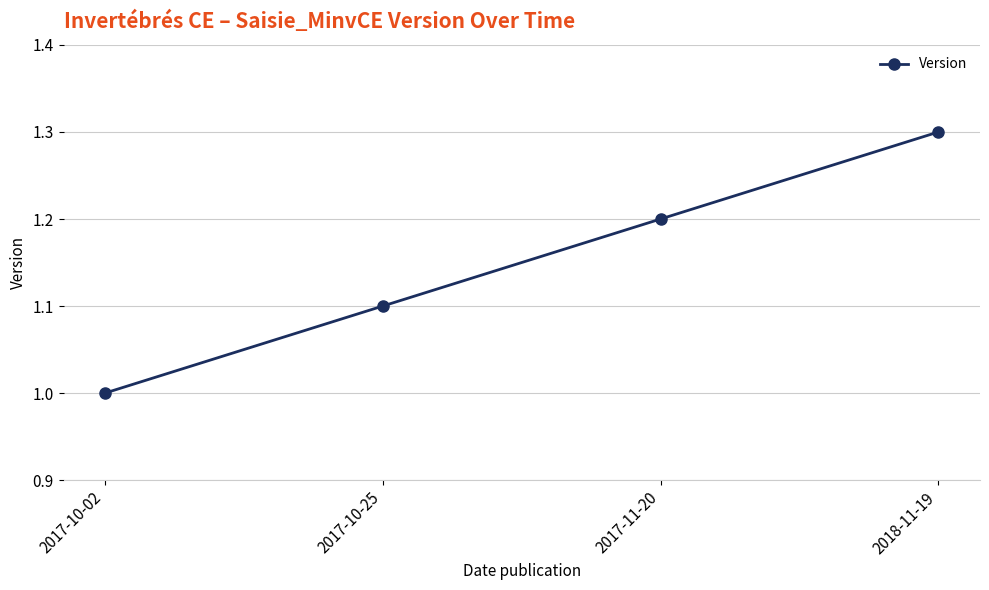

Rank the categories by value from lowest to highest.

2017-10-02, 2017-10-25, 2017-11-20, 2018-11-19